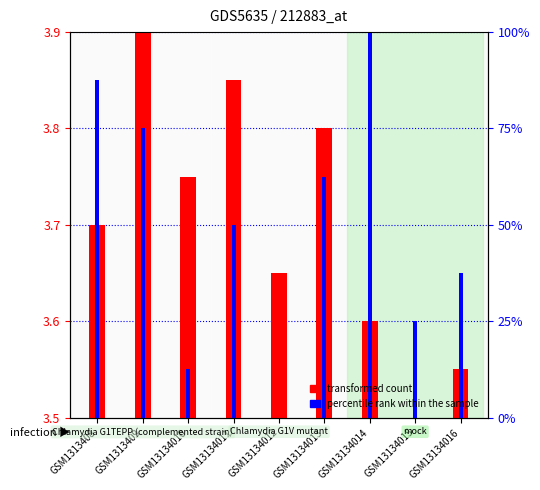

Does the chart contain any negative values?

No